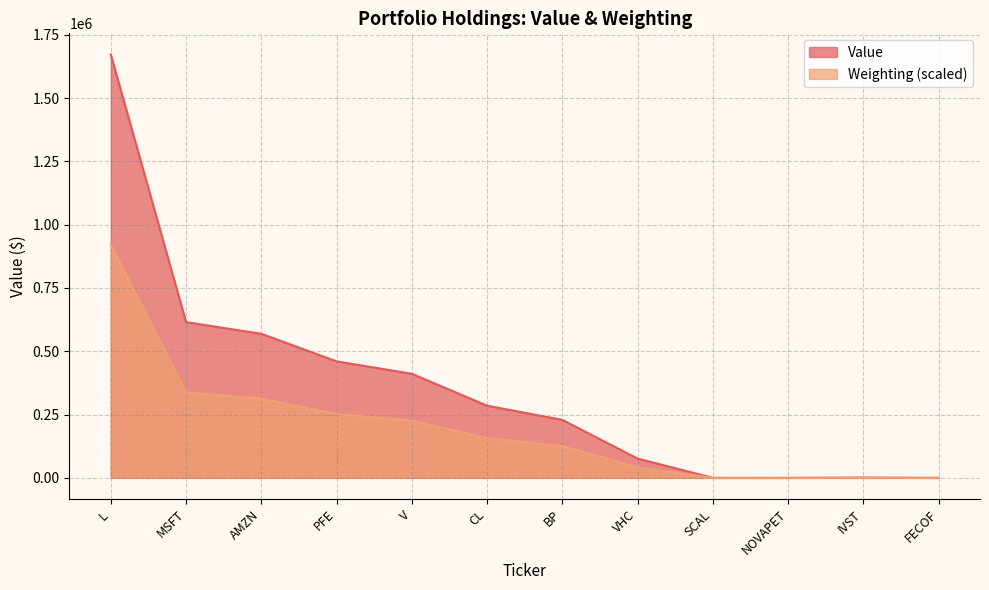

What position from the left is IVST?

11